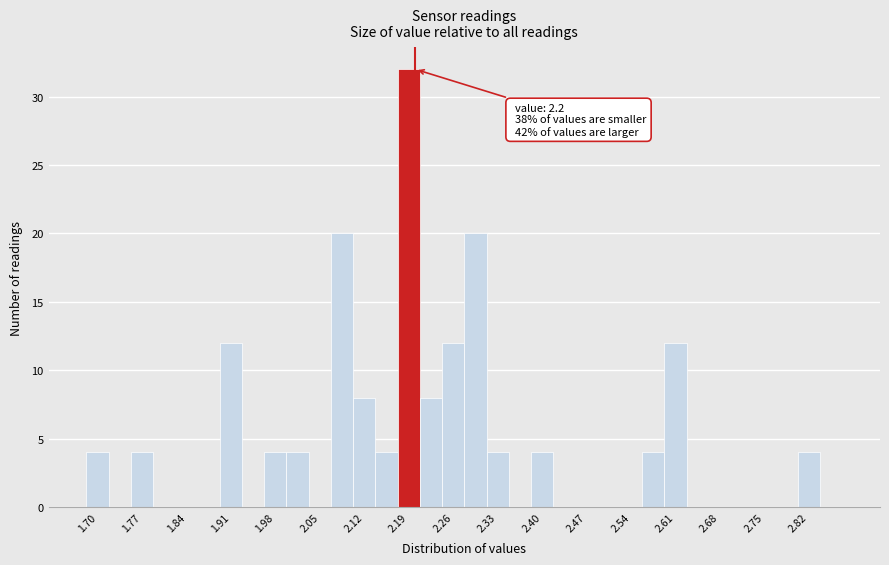

Around what value on the x-axis is the tallest bar? Give the approximate position of its centre, as read against the axis.

2.19